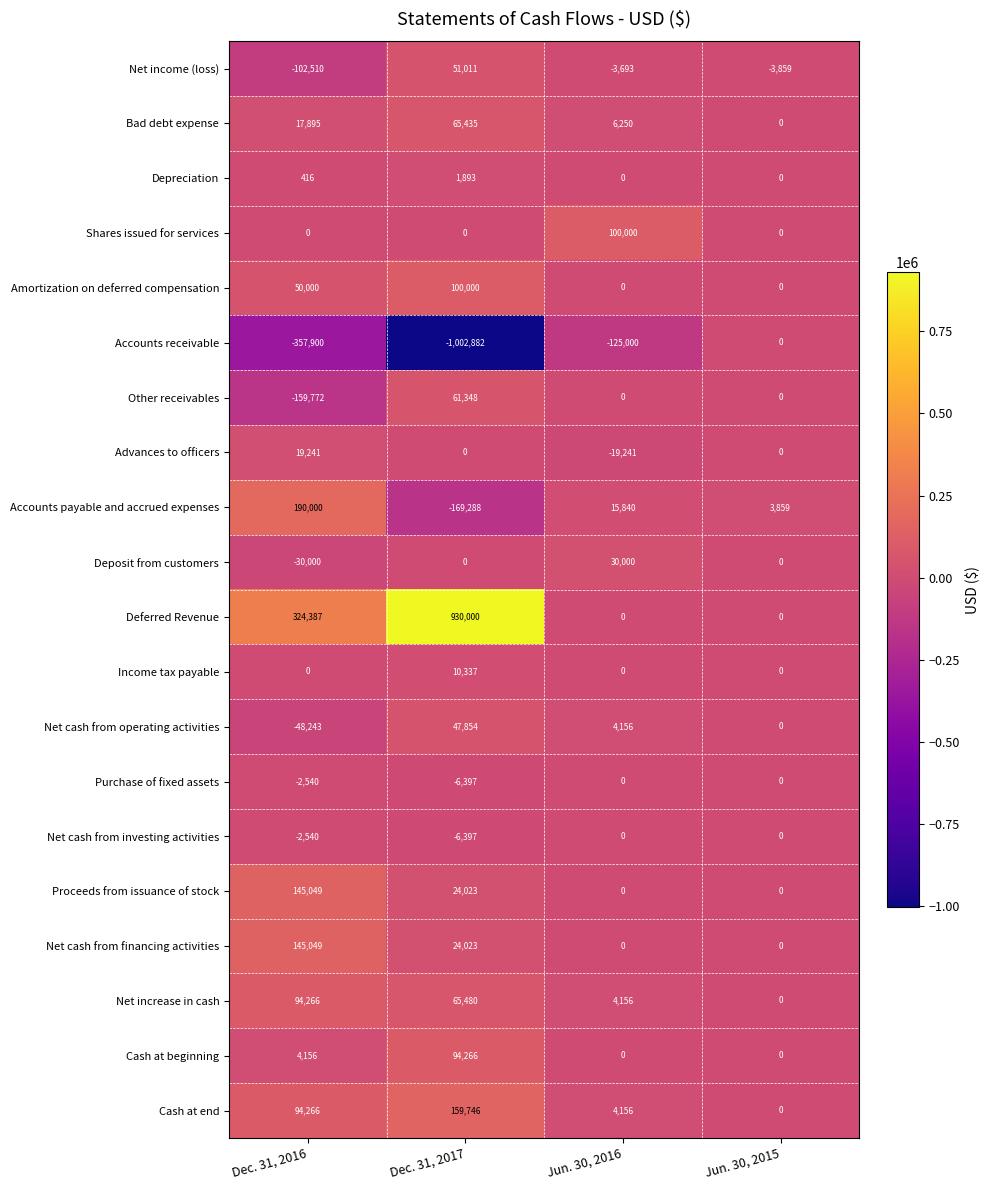

What is the total value across all series at Dec. 31, 2017?

450452